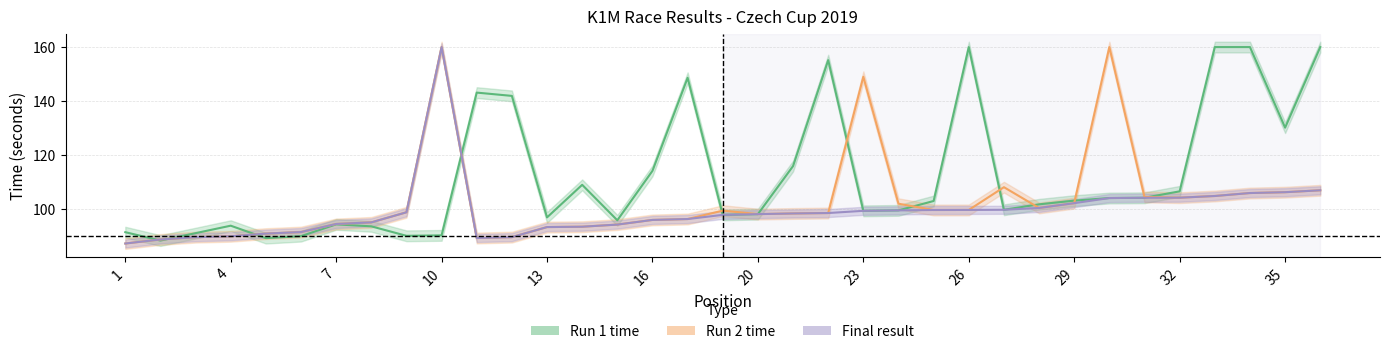

Rank the series at 29 from lowest to highest value.

run2_time, final_result, run1_time